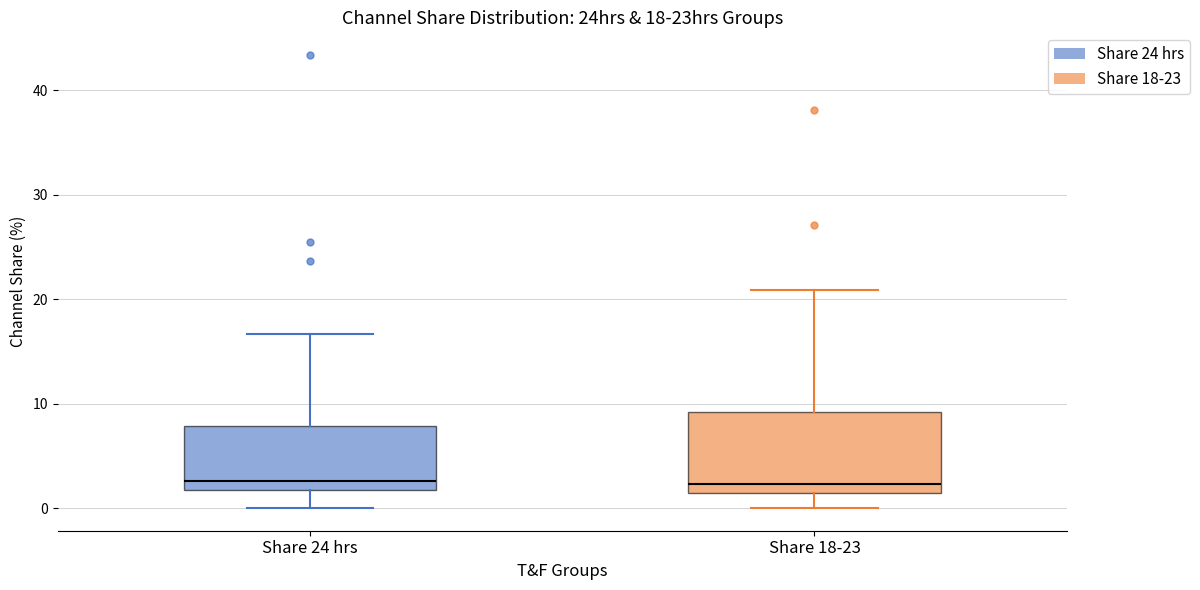

Which box is the tallest, from its lower edge to its upper edge?

Share 18-23